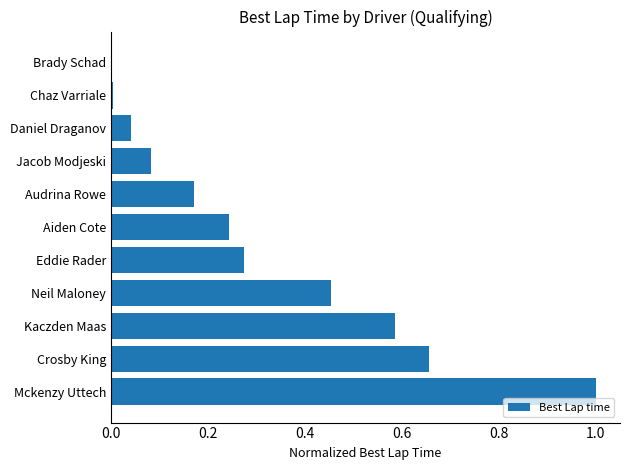

What is the sum of all values?

3.5